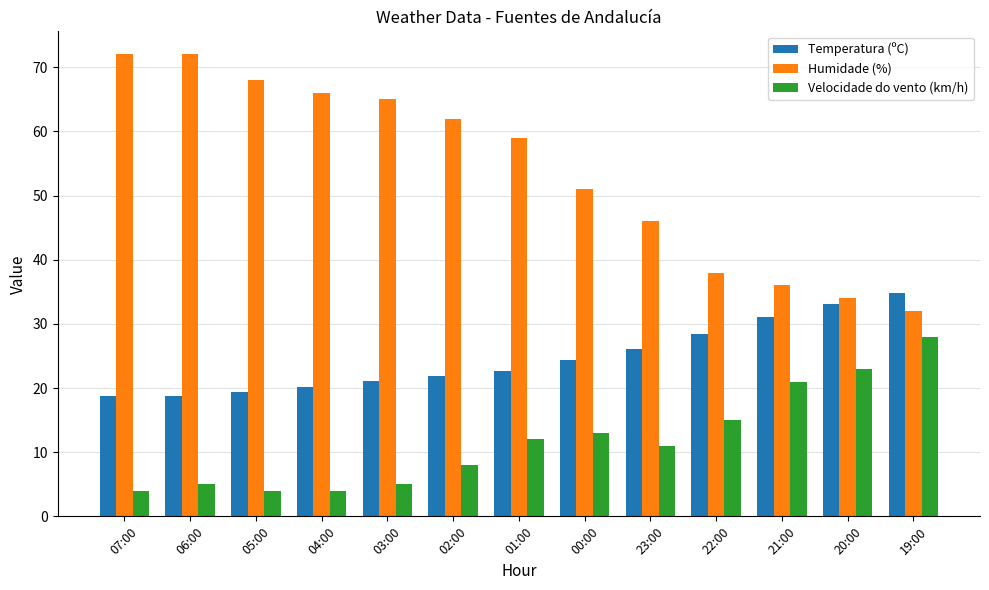

Reading left to right, what are all the values shown in this chart?

Temperatura (ºC): 18.8	18.8	19.4	20.1	21.1	21.8	22.7	24.4	26.1	28.4	31.1	33.1	34.8
Humidade (%): 72.0	72.0	68.0	66.0	65.0	62.0	59.0	51.0	46.0	38.0	36.0	34.0	32.0
Velocidade do vento (km/h): 4.0	5.0	4.0	4.0	5.0	8.0	12.0	13.0	11.0	15.0	21.0	23.0	28.0